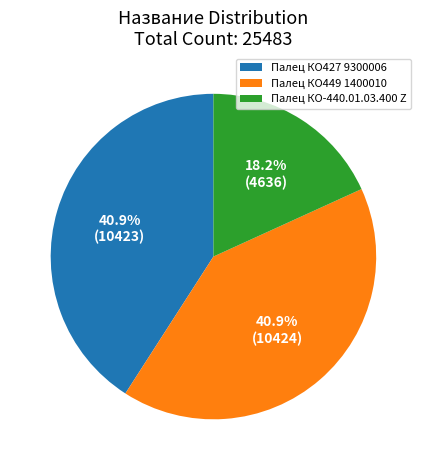

Count the number of slices in the pie.

3